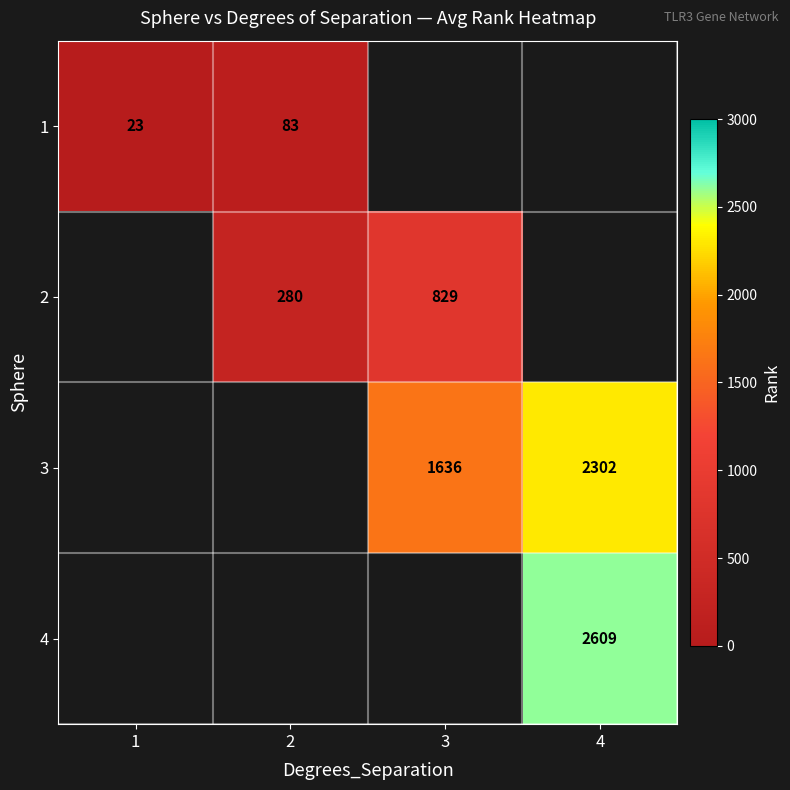

Is it true that 4 equals 2609 at 4?

True